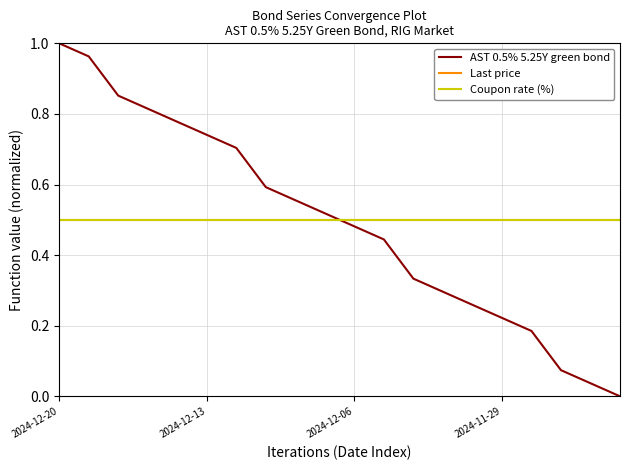

At how many categories does at least one series exceed 0?

20